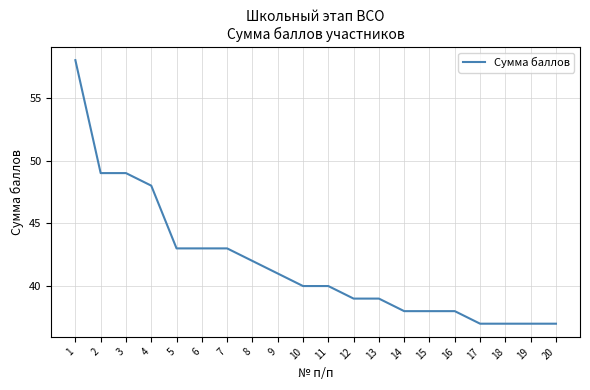

What is the difference between the values at 2 and 16?

11